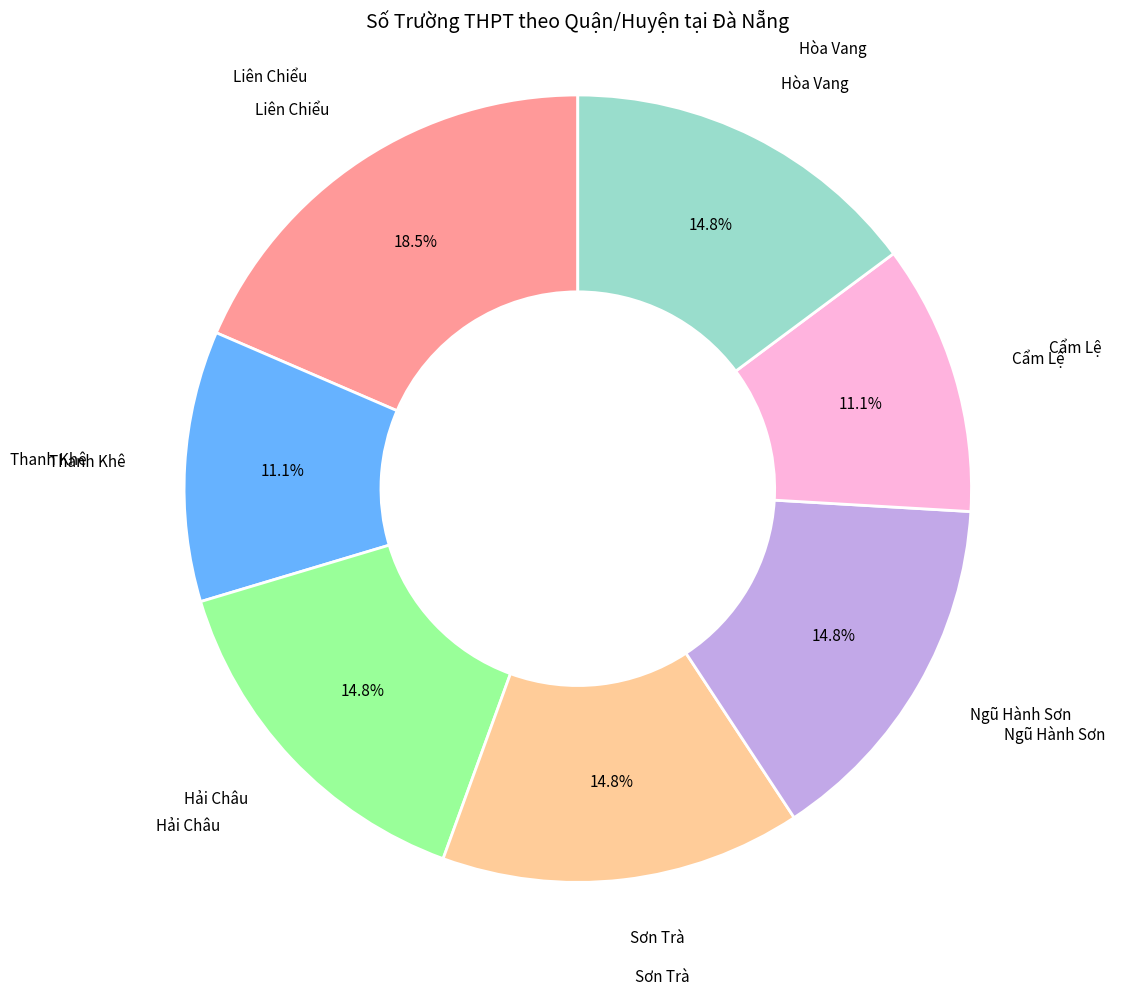

To the nearest percent, what is the difference between the largest and smallest slice percentages?

7%